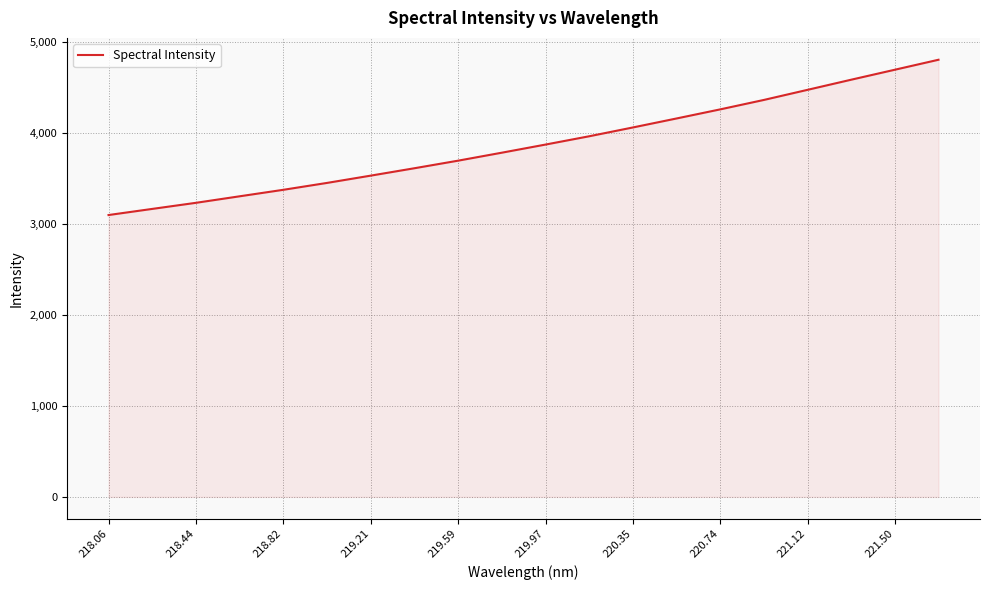

What is the minimum value shown in the chart?

3099.8